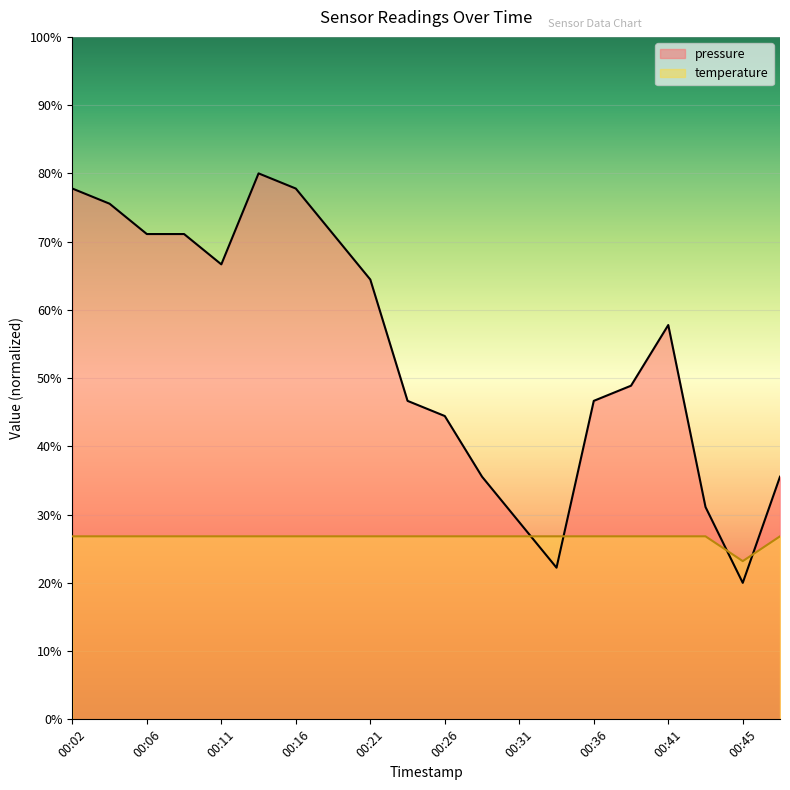

In pressure, how many points are higher than both neighbors (excluding endpoints)?

2